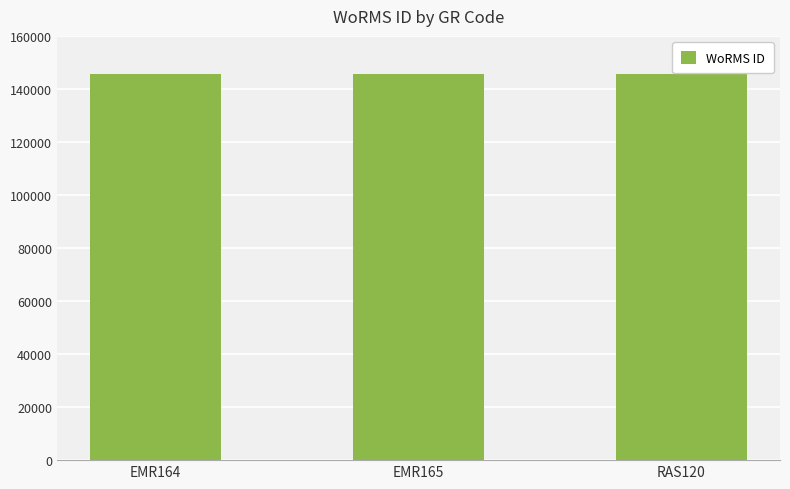

What is the value of the 2nd bar from the left?

145536